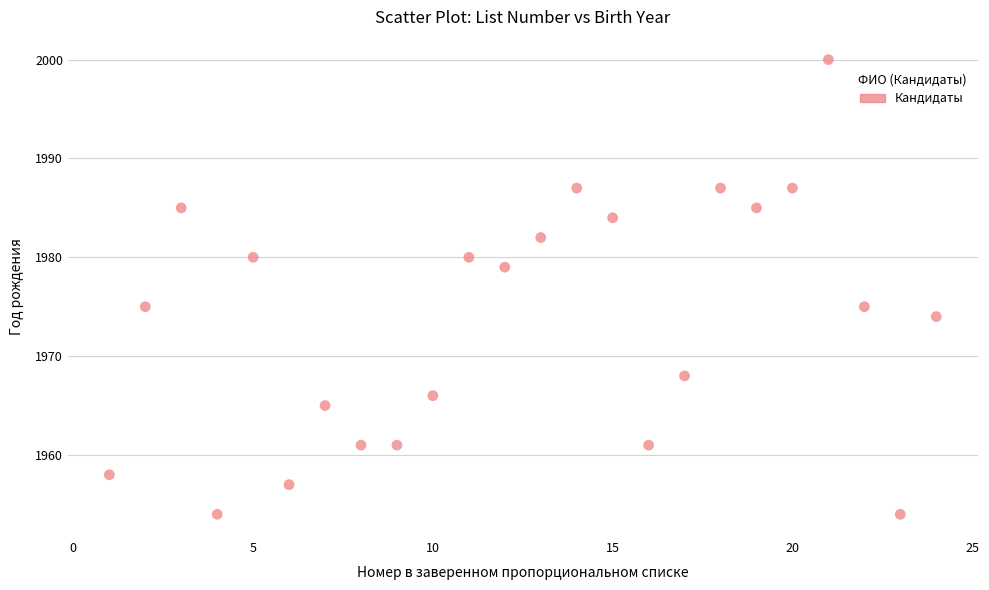

What is the range of Y values (max minus min)?

46